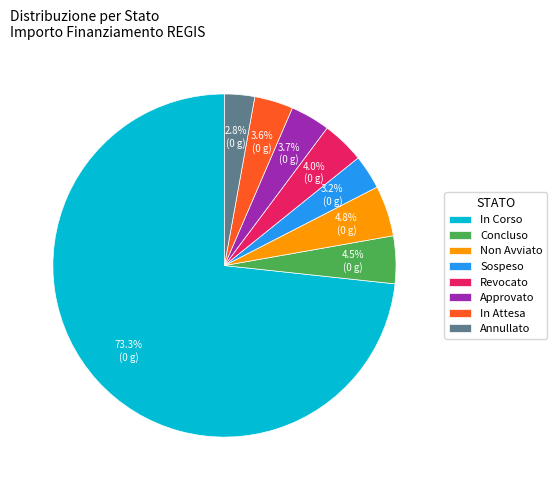

Which category has the biggest portion of the pie?

In Corso